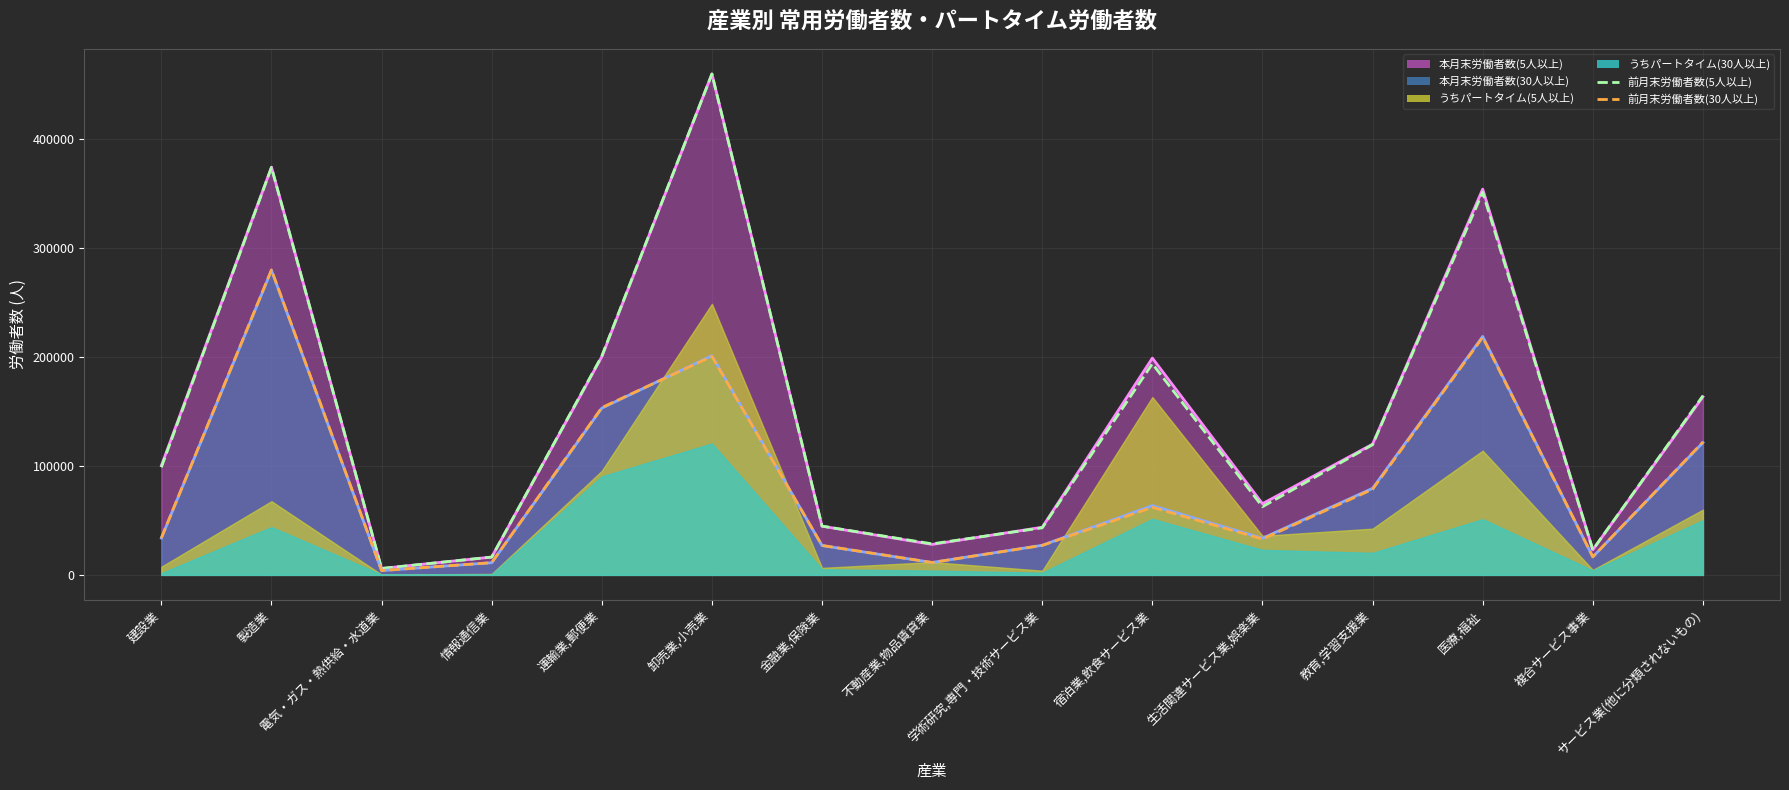

Which series has the largest total across all categories?

前月末労働者数(5人以上)_line